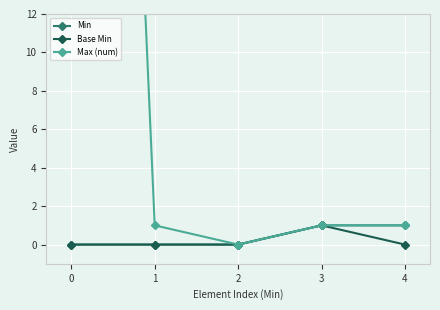

What is the maximum value for Base Min?

1